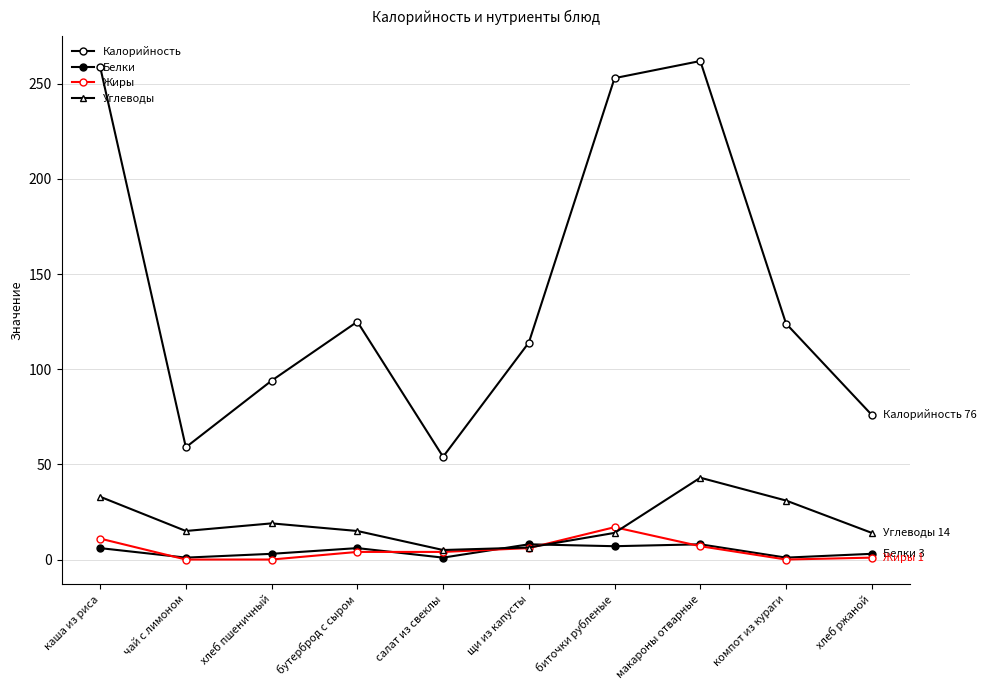

Reading right to left, list all the values displayed in this chart.

Калорийность: хлеб ржаной=76.0	компот из кураги=124.0	макароны отварные=262.0	биточки рубленые=253.0	щи из капусты=114.0	салат из свеклы=54.0	бутерброд с сыром=125.0	хлеб пшеничный=94.0	чай с лимоном=59.0	каша из риса=259.0
Белки: хлеб ржаной=3.0	компот из кураги=1.0	макароны отварные=8.0	биточки рубленые=7.0	щи из капусты=8.0	салат из свеклы=1.0	бутерброд с сыром=6.0	хлеб пшеничный=3.0	чай с лимоном=1.0	каша из риса=6.0
Жиры: хлеб ржаной=1.0	компот из кураги=0.0	макароны отварные=7.0	биточки рубленые=17.0	щи из капусты=6.0	салат из свеклы=4.0	бутерброд с сыром=4.0	хлеб пшеничный=0.0	чай с лимоном=0.0	каша из риса=11.0
Углеводы: хлеб ржаной=14.0	компот из кураги=31.0	макароны отварные=43.0	биточки рубленые=14.0	щи из капусты=6.3	салат из свеклы=5.0	бутерброд с сыром=15.0	хлеб пшеничный=19.0	чай с лимоном=15.0	каша из риса=33.0